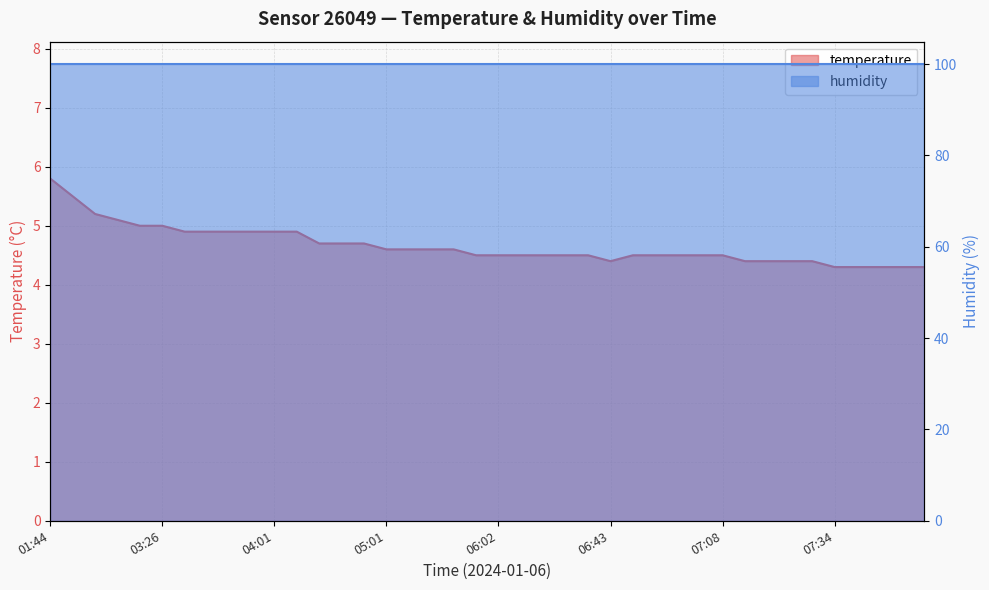

Which has a higher value, 02:43 or 07:49?

02:43